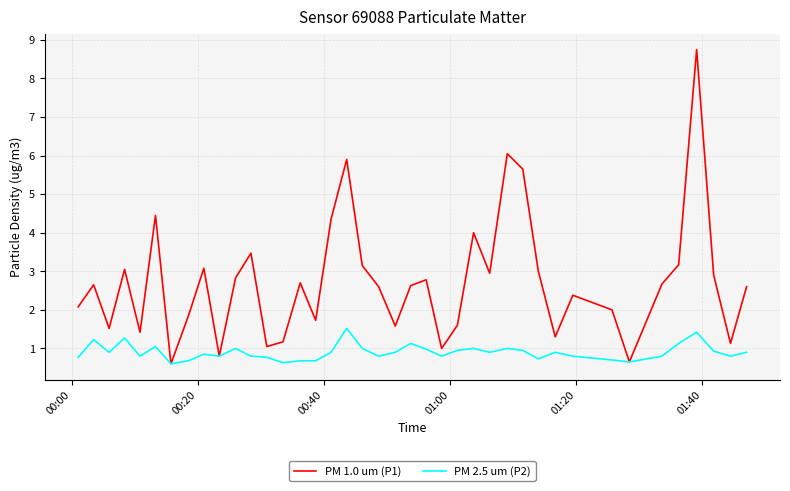

Which series has the largest range (max minus min)?

PM 1.0 um (P1)